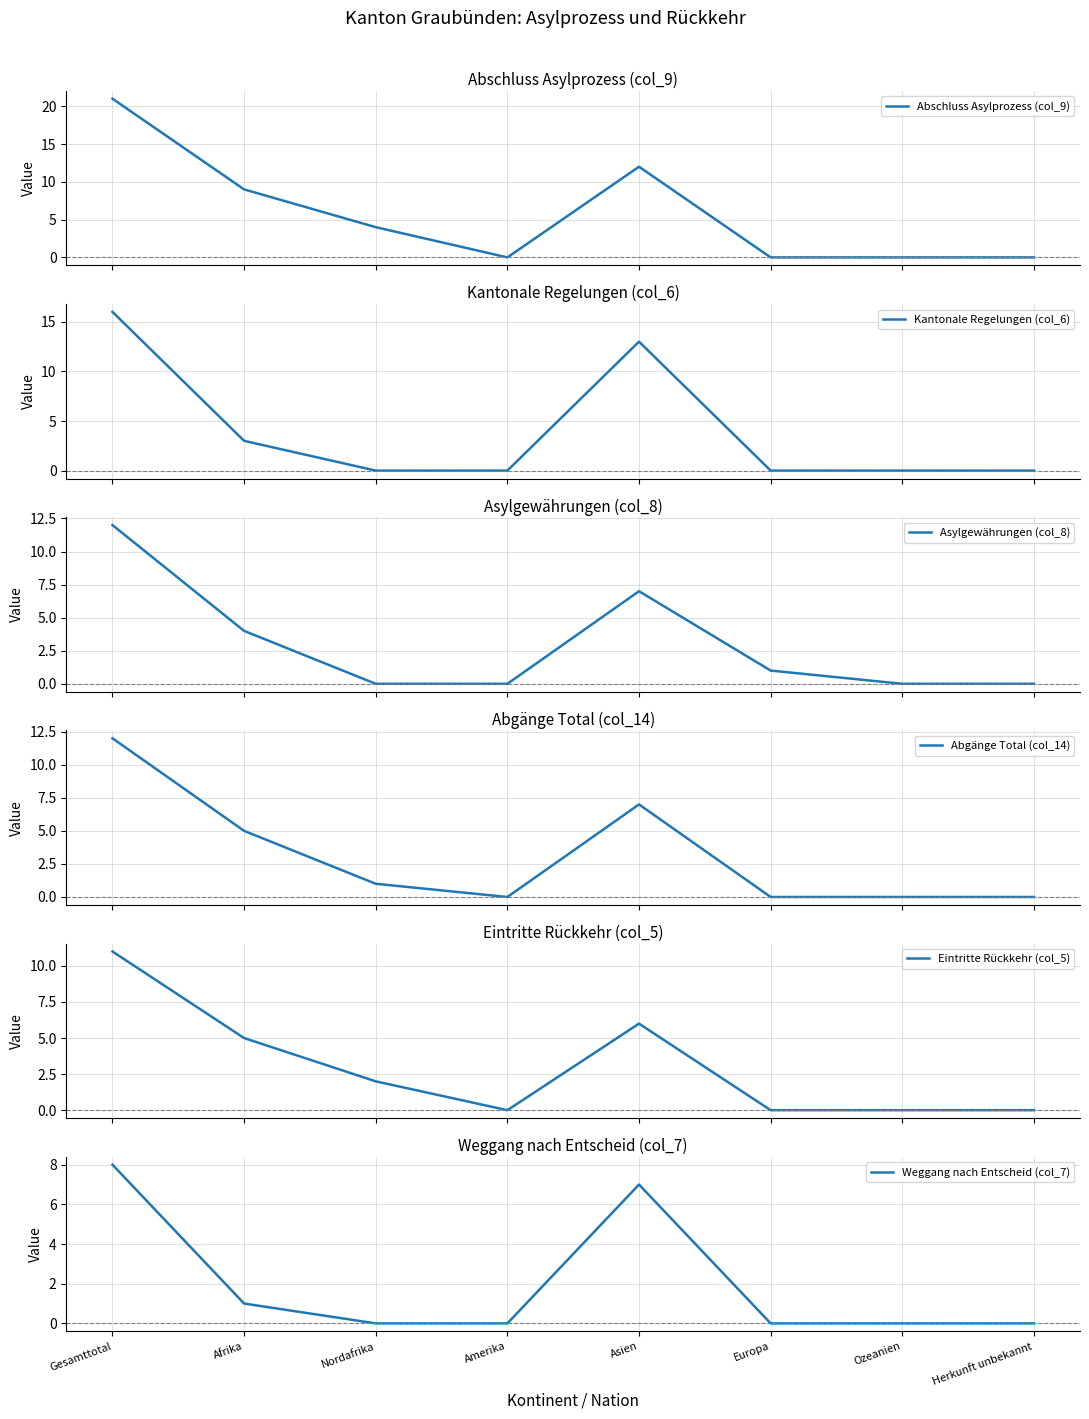

What are all the series names shown in the legend?

Abschluss Asylprozess (col_9), Kantonale Regelungen (col_6), Asylgewährungen (col_8), Abgänge Total (col_14), Eintritte Rückkehr (col_5), Weggang nach Entscheid (col_7)